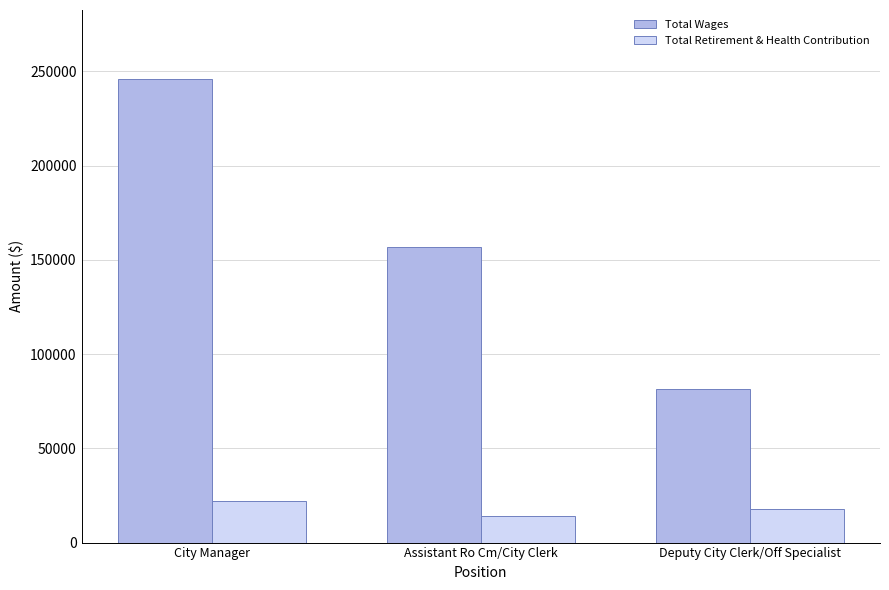

Which category has the highest value across all series?

City Manager